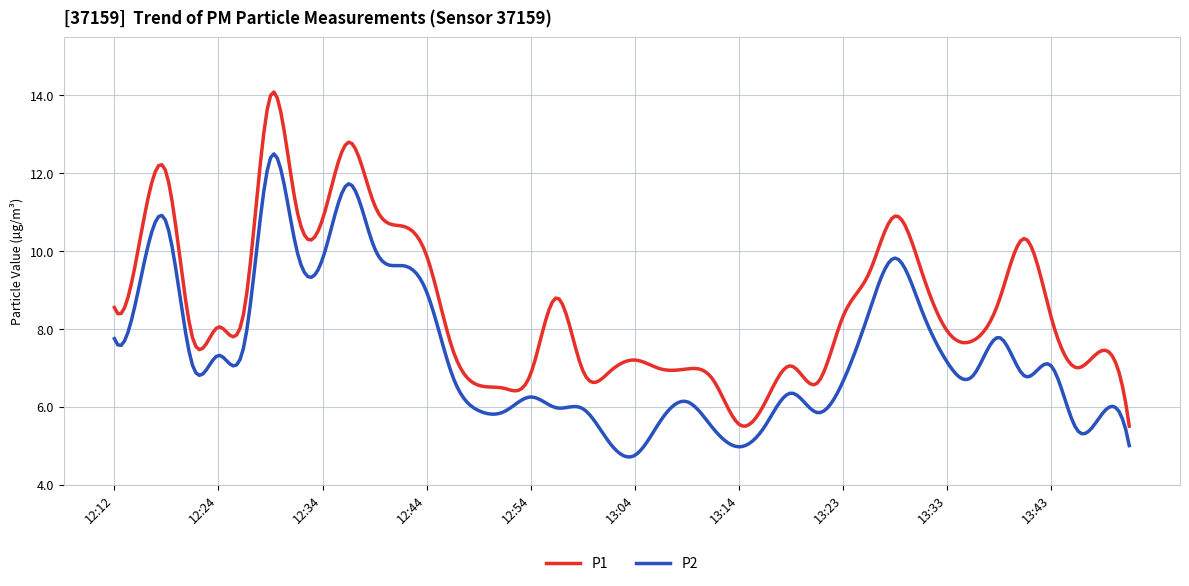

List the series in order of their overall mean, lowest first.

P2, P1